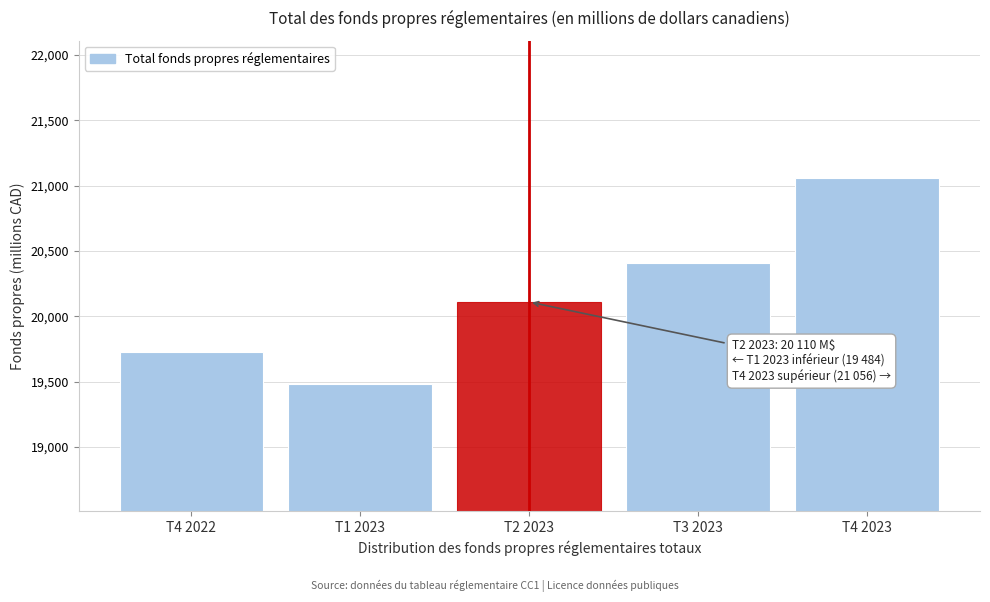

Reading left to right, list all the values displayed in this chart.

19727	19484	20110	20409	21056